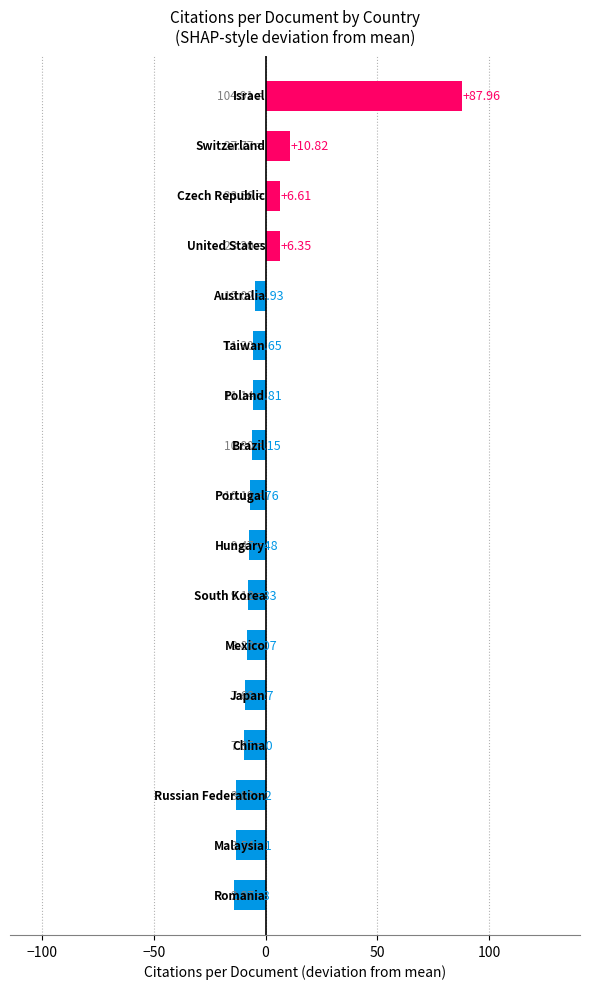

Does the chart contain stacked bars?

No